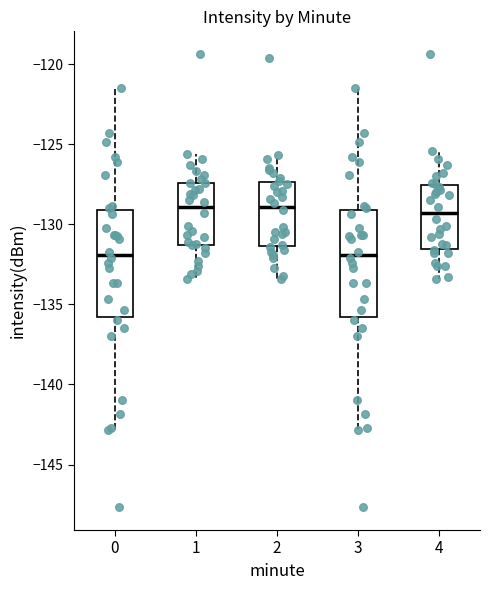

Reading left to right, read every box against the y-axis: the position of its median line, the range the box covers, and the ends of its whiskers. The values are not printed on the chart, so give them approximately, as read against the axis.

0: median -132.0, box -136.0 to -129.0, whiskers -143.0 to -121.5
1: median -129.0, box -131.5 to -127.5, whiskers -133.5 to -125.5
2: median -129.0, box -131.5 to -127.5, whiskers -133.5 to -125.5
3: median -132.0, box -136.0 to -129.0, whiskers -143.0 to -121.5
4: median -129.5, box -131.5 to -127.5, whiskers -133.5 to -125.5